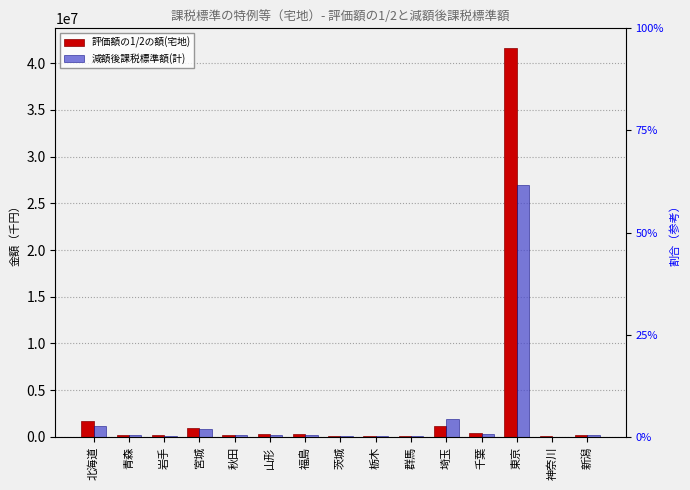

The value of 評価額の1/2の額(宅地) at 山形 is 174764. True or false?

False